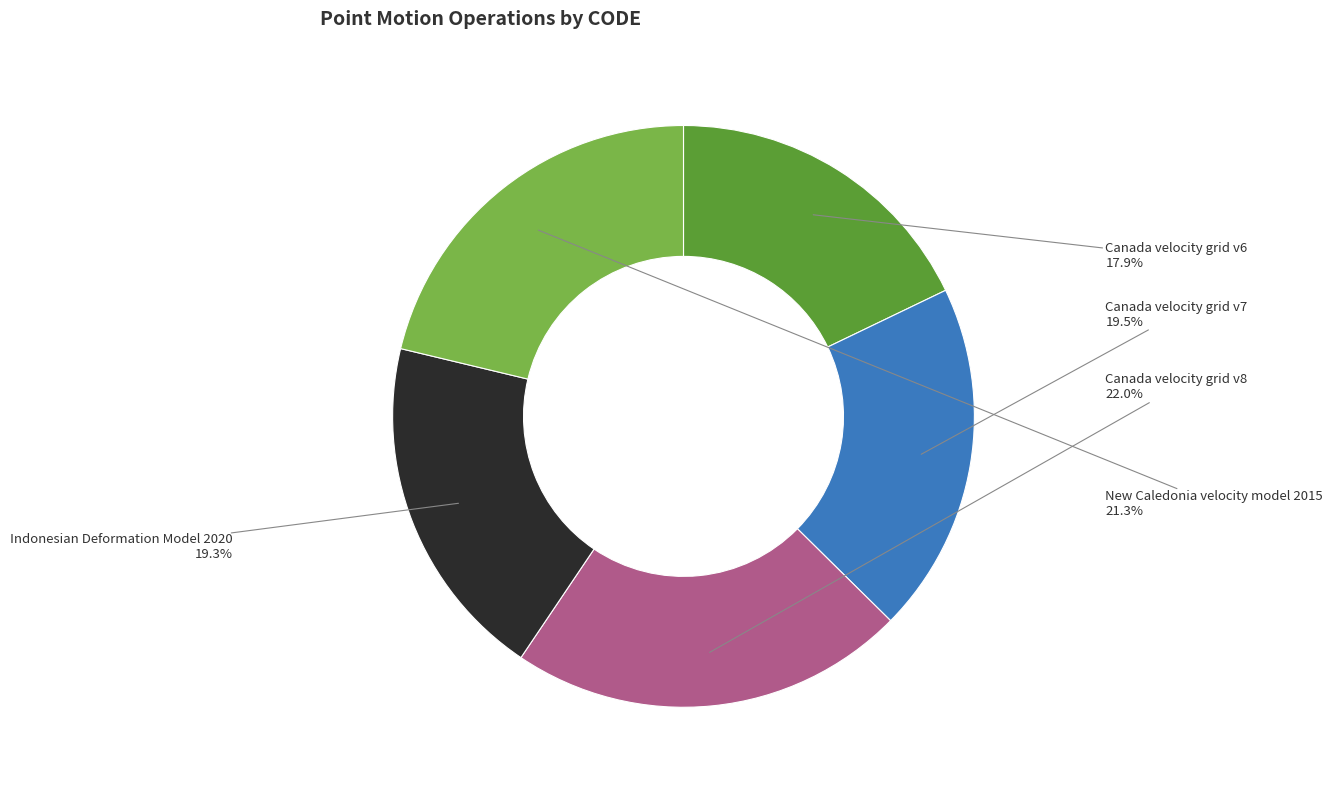

Between Canada velocity grid v6 and Canada velocity grid v8, which is larger?

Canada velocity grid v8